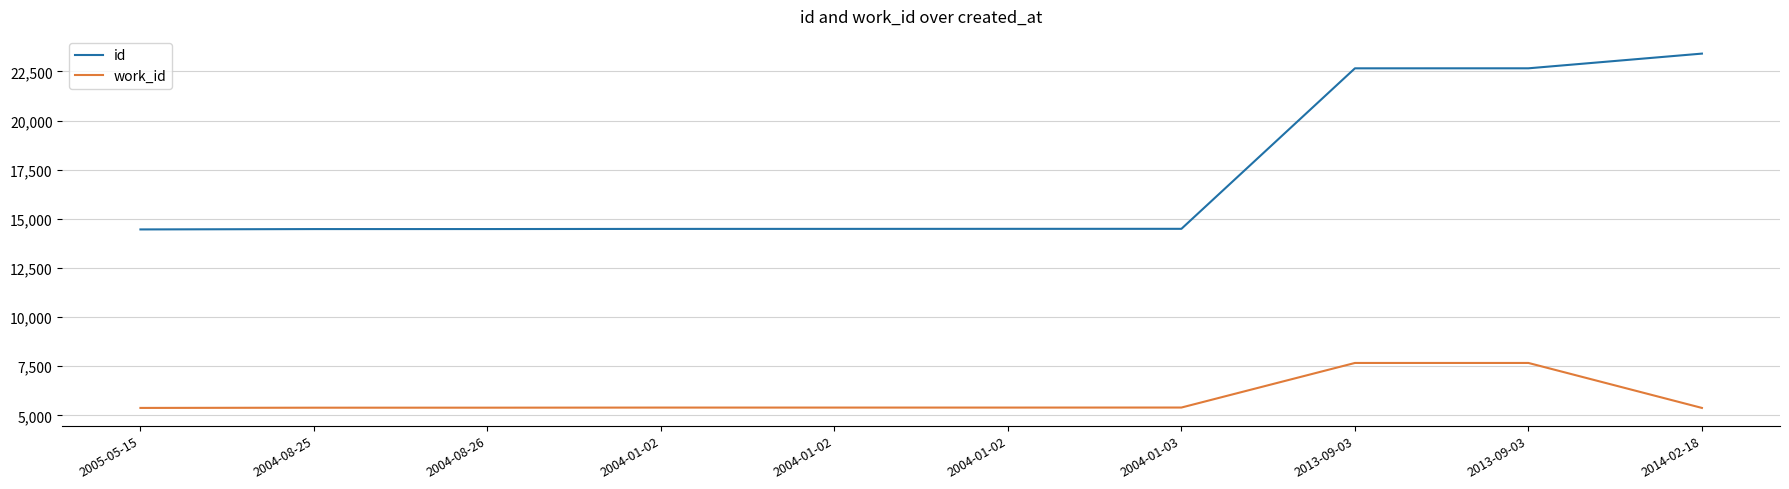

Does the chart have visible grid lines?

Yes